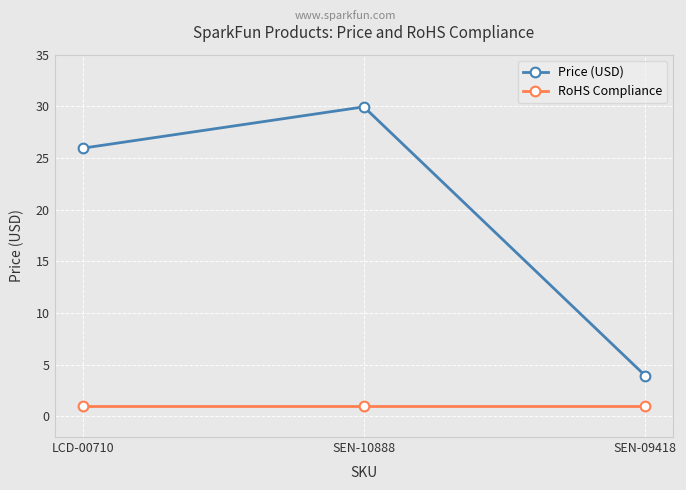

The RoHS Compliance series shows 1.0 at SEN-09418. True or false?

True